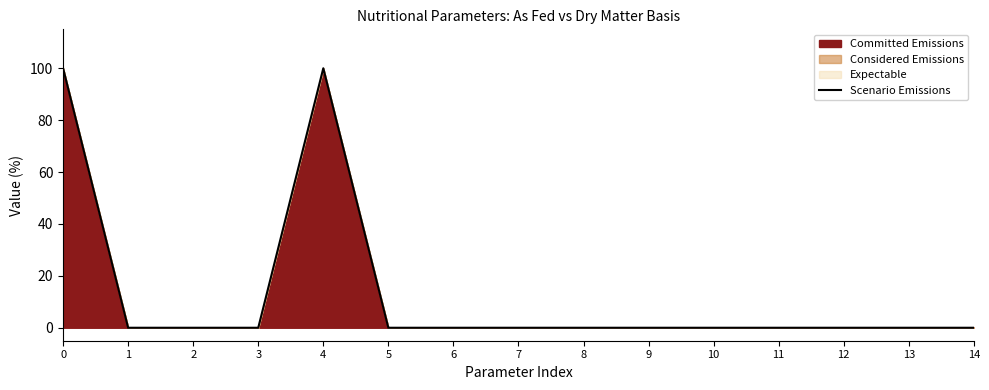

Reading left to right, transcribe all the data shown in this chart.

0=100	1=0	2=0	3=0	4=100	5=0	6=0	7=0	8=0	9=0	10=0	11=0	12=0	13=0	14=0